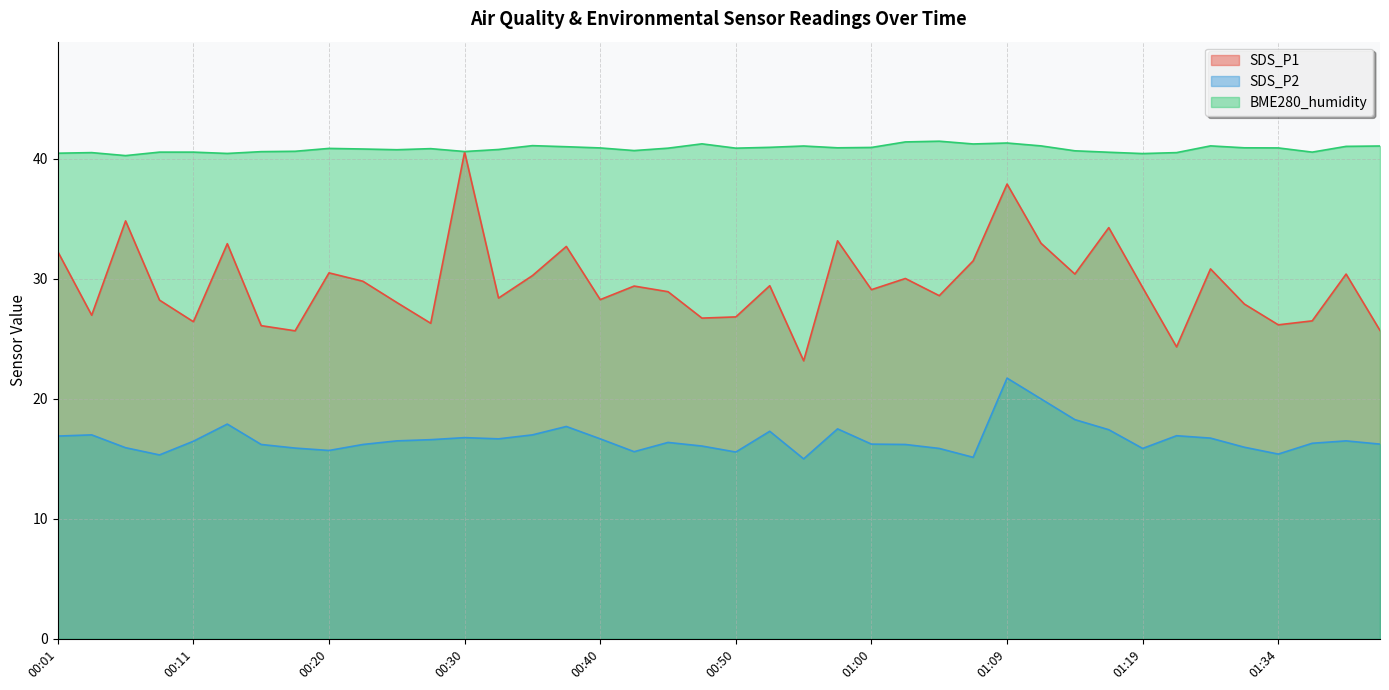

True or false: BME280_humidity has more than 1 interior local peaks.

True